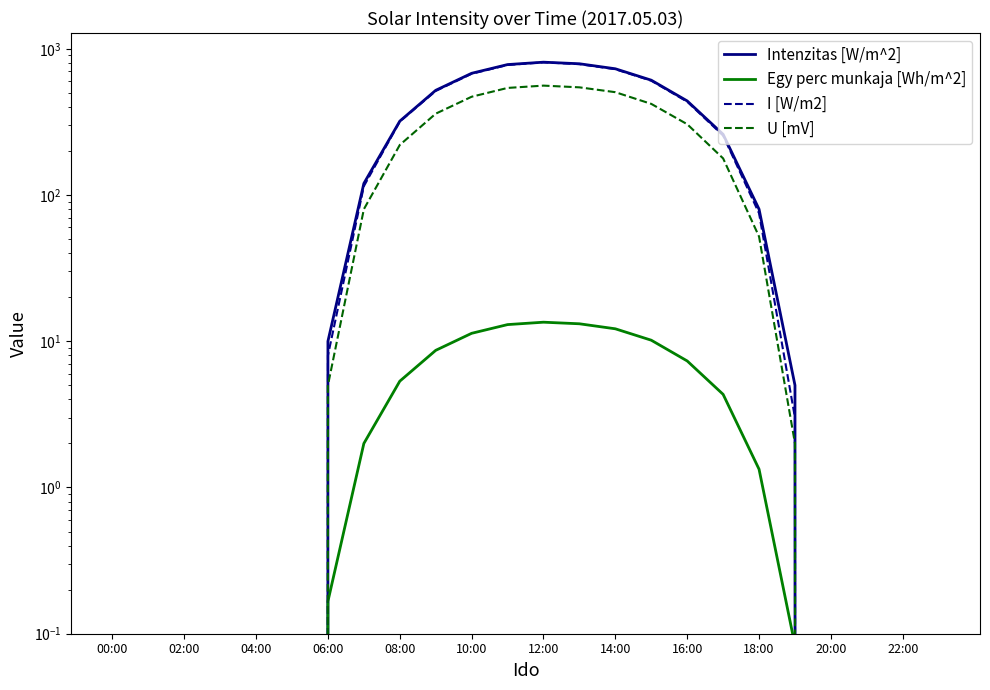

Reading left to right, list all the values displayed in this chart.

Intenzitas [W/m^2]: 0.0	0.0	0.0	0.0	0.0	0.0	10.0	120.0	320.0	520.0	680.0	780.0	810.0	790.0	730.0	610.0	440.0	260.0	80.0	5.0	0.0	0.0	0.0	0.0
Egy perc munkaja [Wh/m^2]: 0.0	0.0	0.0	0.0	0.0	0.0	0.2	2.0	5.3	8.7	11.3	13.0	13.5	13.2	12.2	10.2	7.3	4.3	1.3	0.1	0.0	0.0	0.0	0.0
I [W/m2]: 0.0	0.0	0.0	0.0	0.0	0.0	8.0	115.0	318.0	515.0	675.0	775.0	808.0	785.0	725.0	605.0	435.0	255.0	75.0	3.0	0.0	0.0	0.0	0.0
U [mV]: 0.0	0.0	0.0	0.0	0.0	0.0	5.0	80.0	220.0	360.0	470.0	540.0	560.0	545.0	505.0	420.0	305.0	178.0	52.0	2.0	0.0	0.0	0.0	0.0